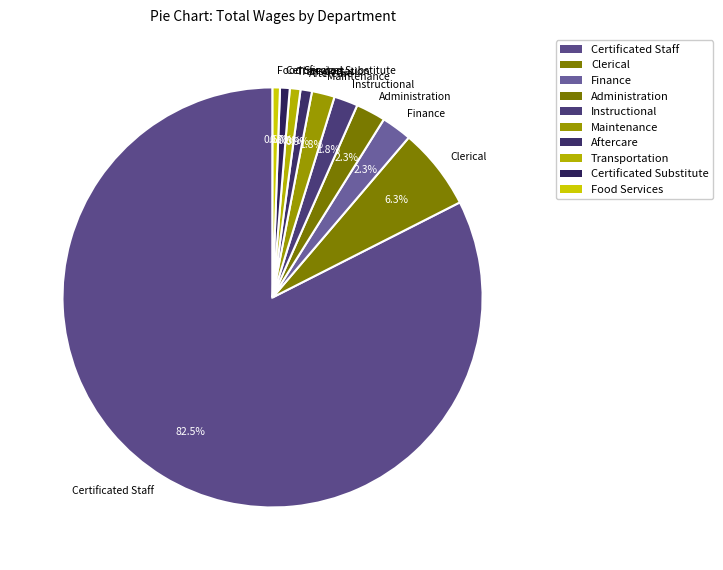

Which slice is the largest?

Certificated Staff